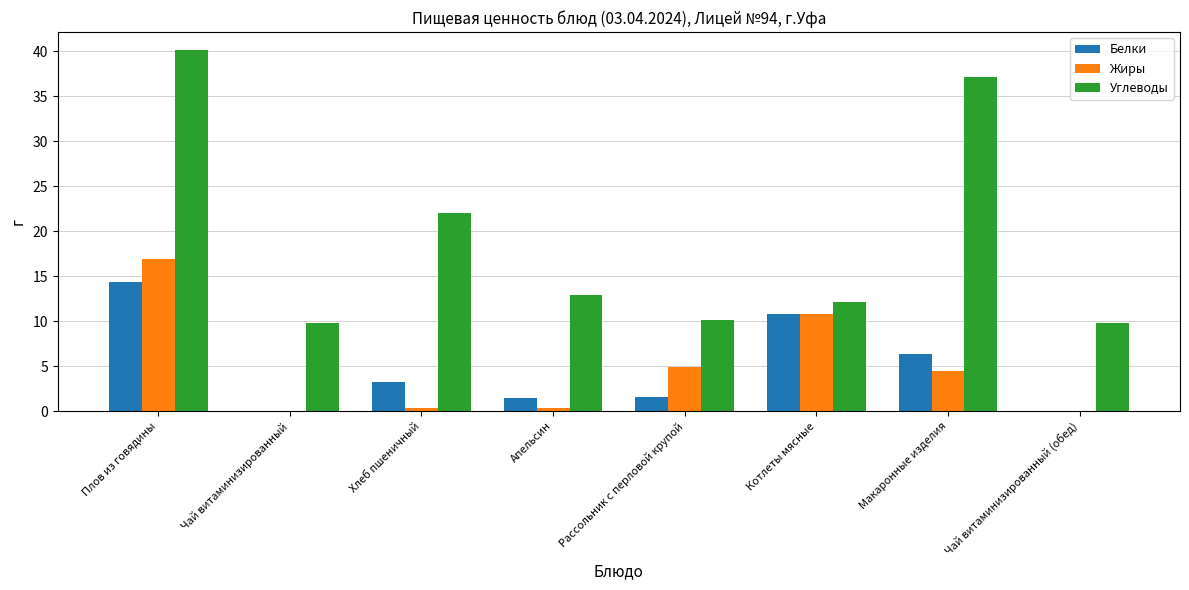

What is the approximate value of Белки at Котлеты мясные?

10.8